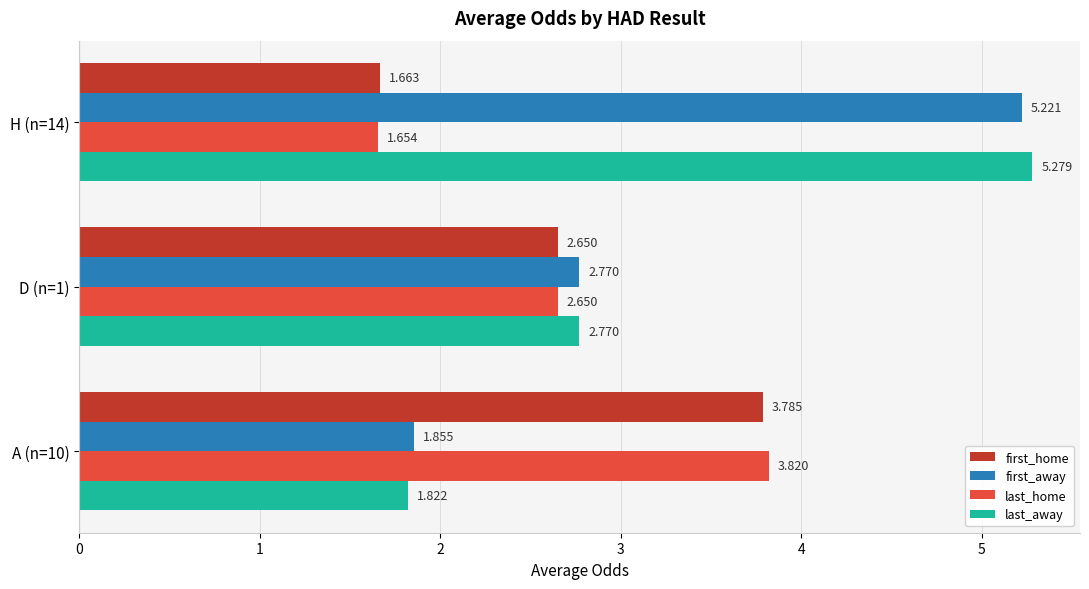

Which series has the largest total across all categories?

last_away